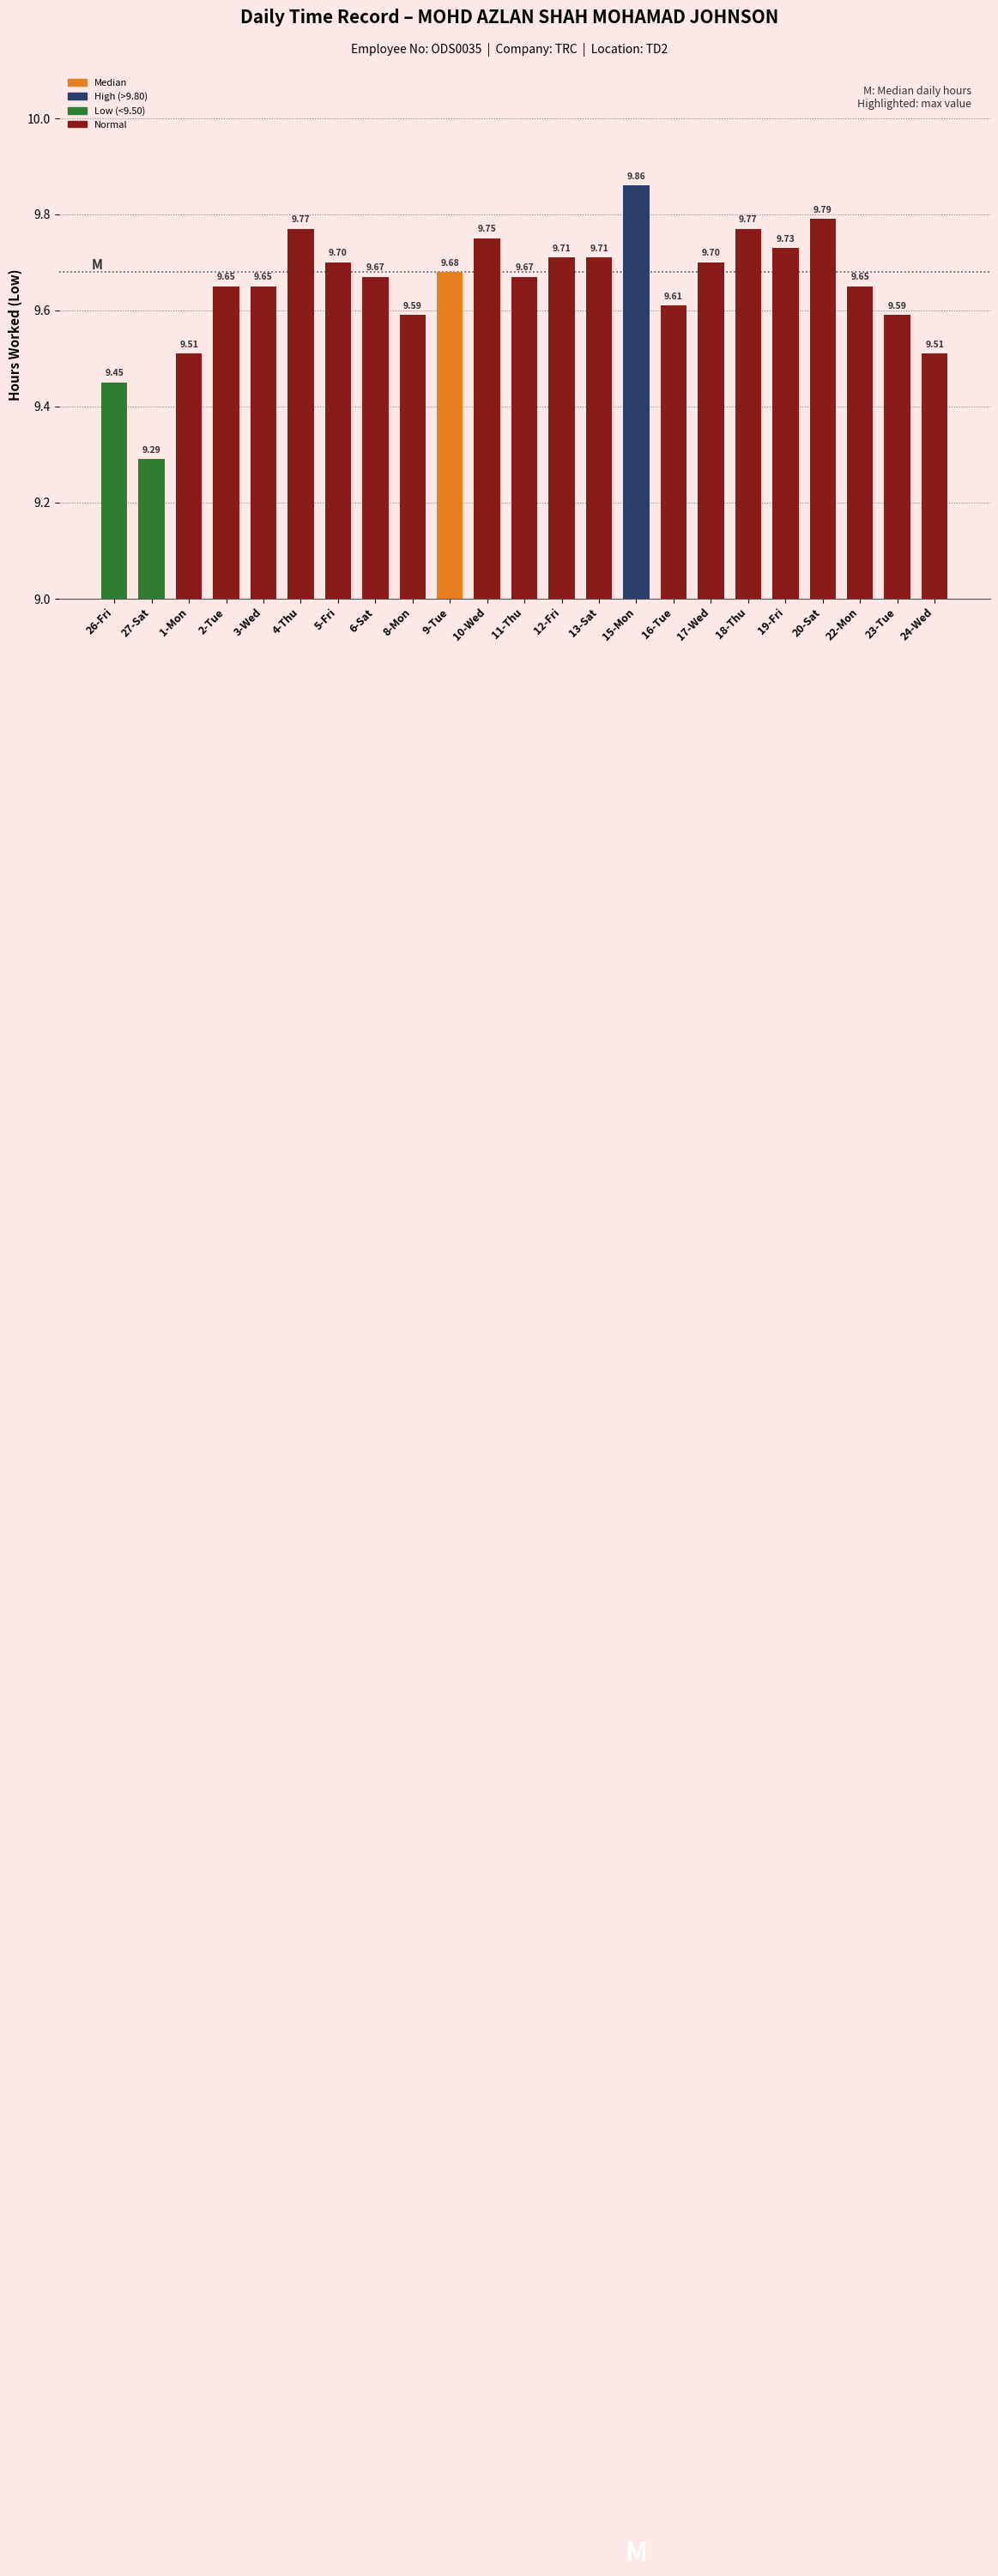

What position from the right is 24-Wed?

1